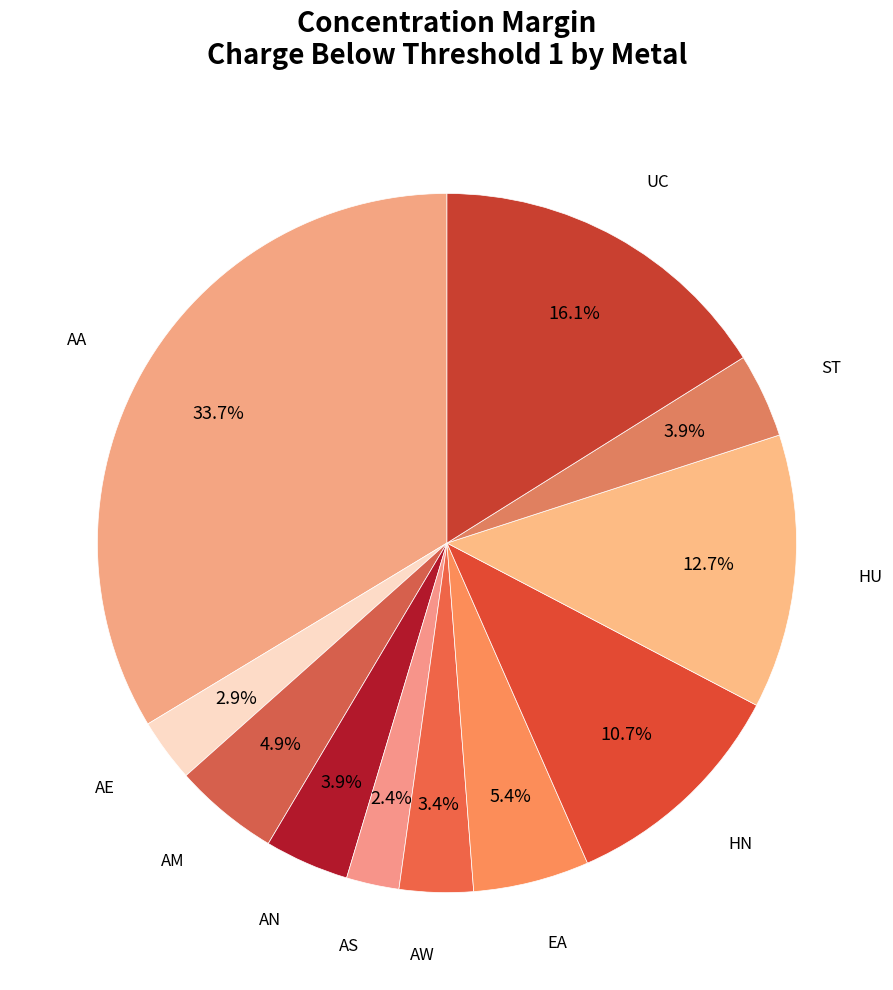

Rank the categories by value from highest to lowest.

AA, UC, HU, HN, EA, AM, AN, ST, AW, AE, AS